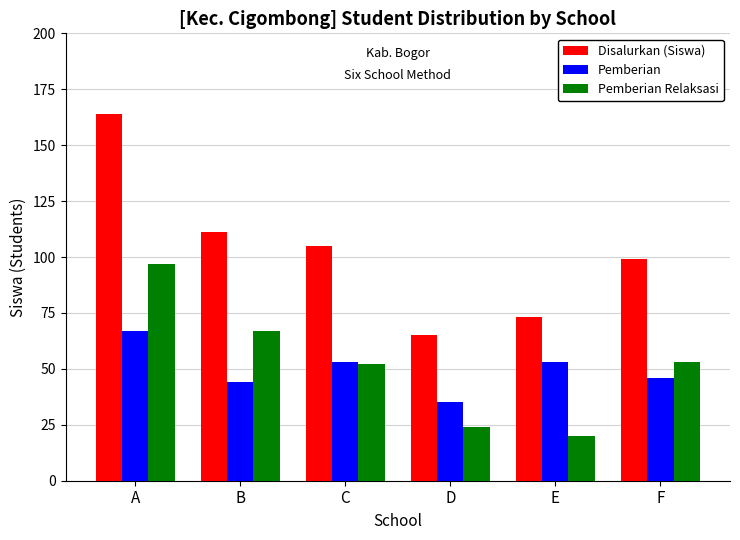

What is the value of the Disalurkan (Siswa) bar at the 6th from the left?

99